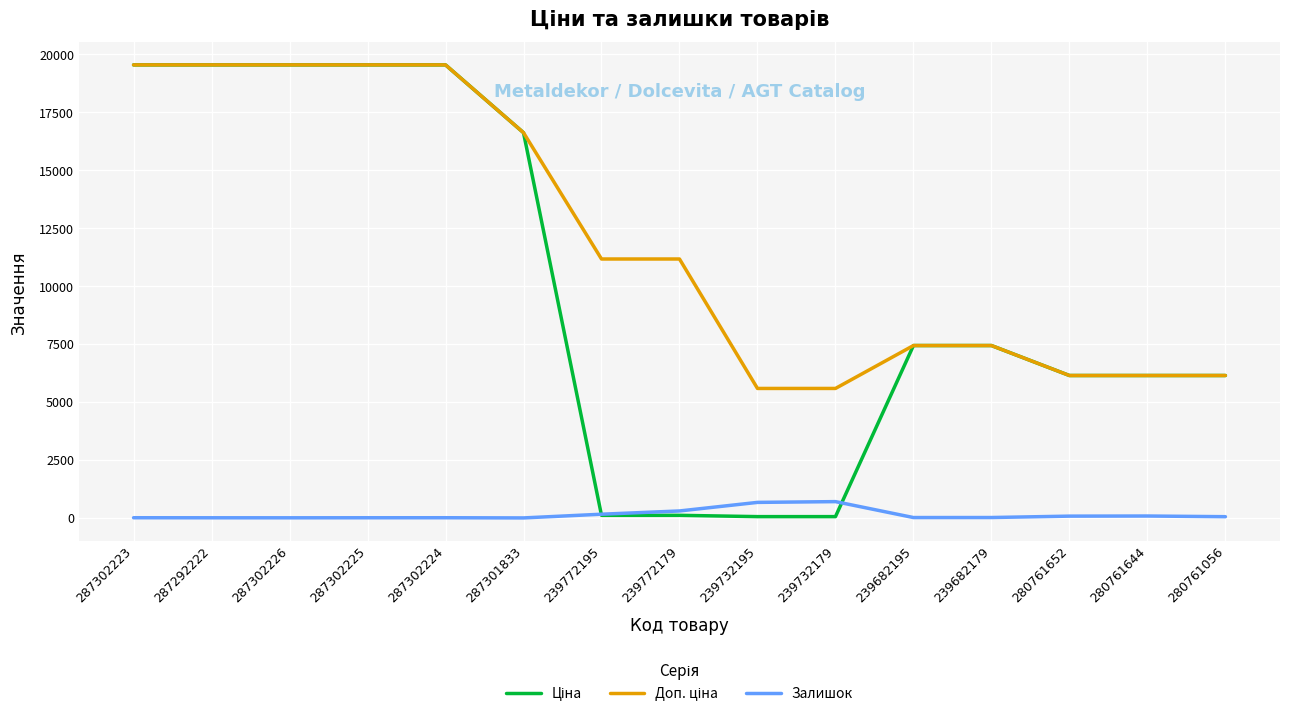

What is the maximum value shown in the chart?

19542.7